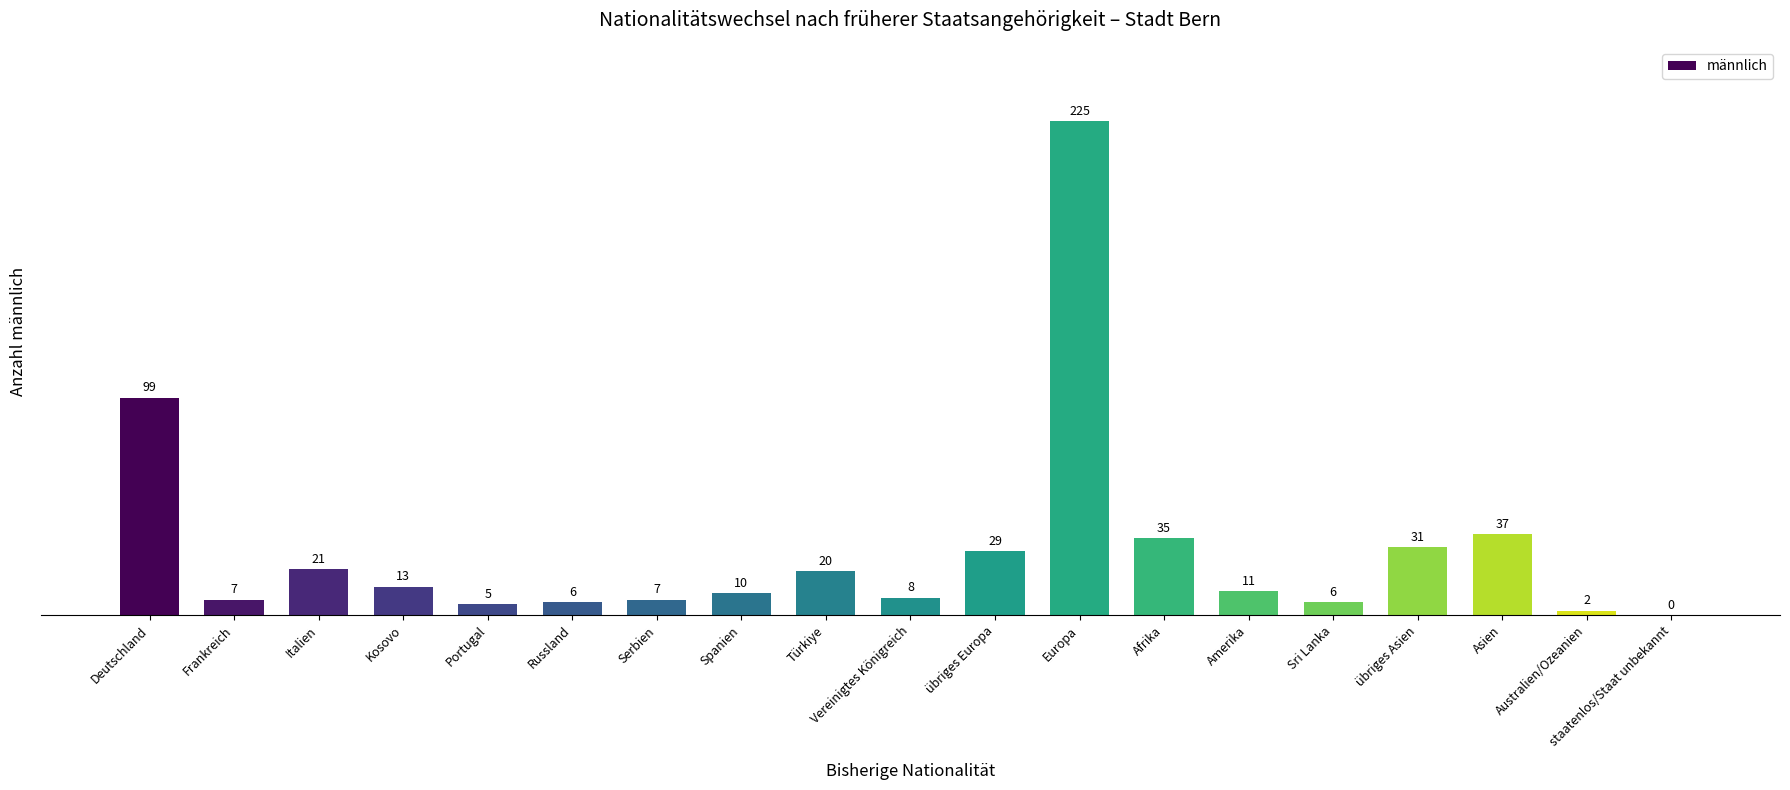

At which category does the chart reach its peak across all series?

Europa